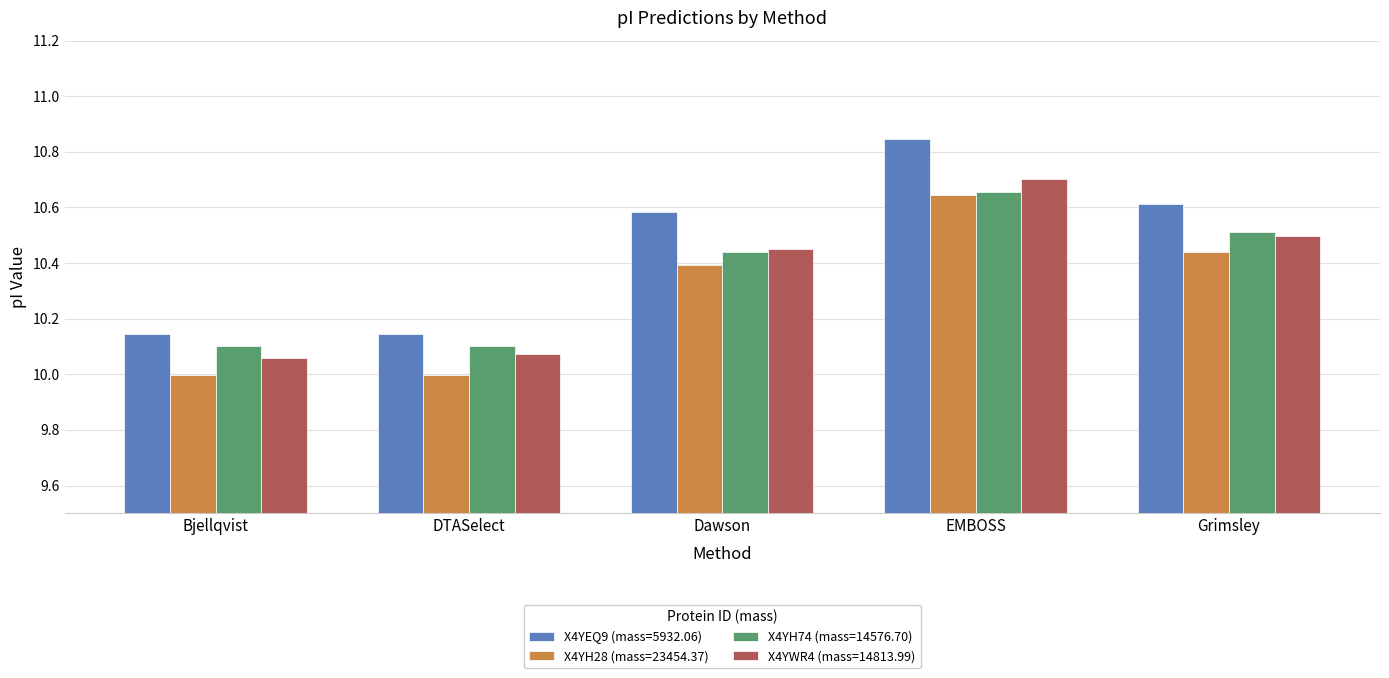

What is the sum of all X4YH74 (mass=14576.70) values?

51.8